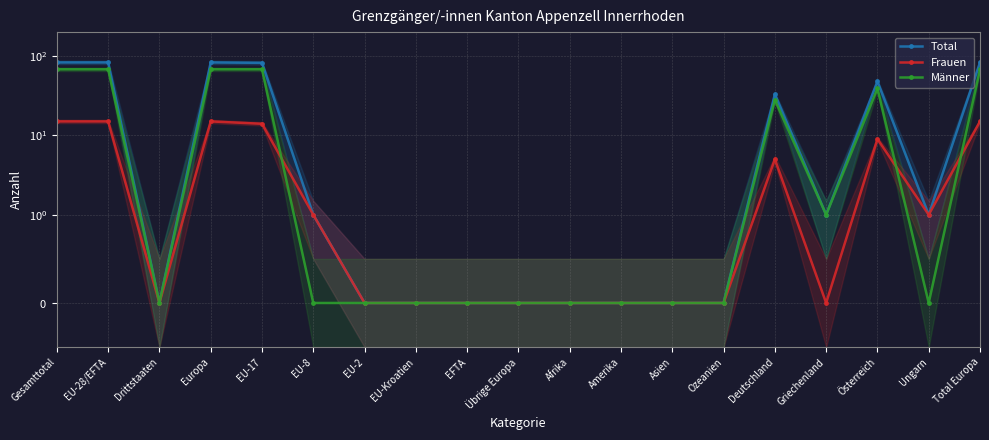

List the labels in order of Männer value, smallest first.

Drittstaaten, EU-8, EU-2, EU-Kroatien, EFTA, Übrige Europa, Afrika, Amerika, Asien, Ozeanien, Ungarn, Griechenland, Deutschland, Österreich, Gesamttotal, EU-28/EFTA, Europa, EU-17, Total Europa